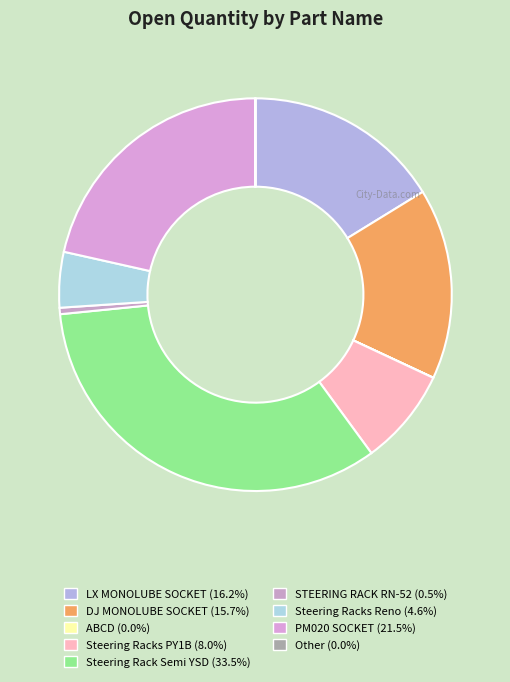

Does Steering Rack Semi YSD account for over 50% of the chart?

No